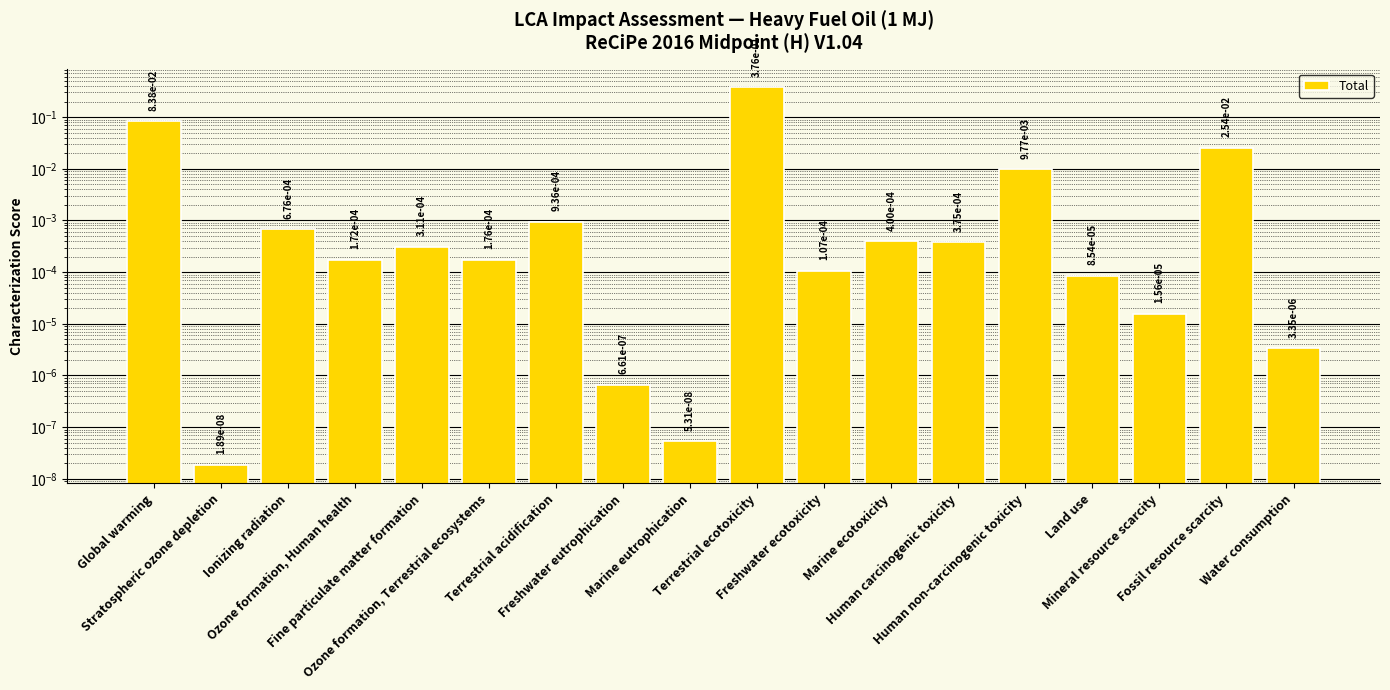

Where is the data nearest to the value 0?

Stratospheric ozone depletion